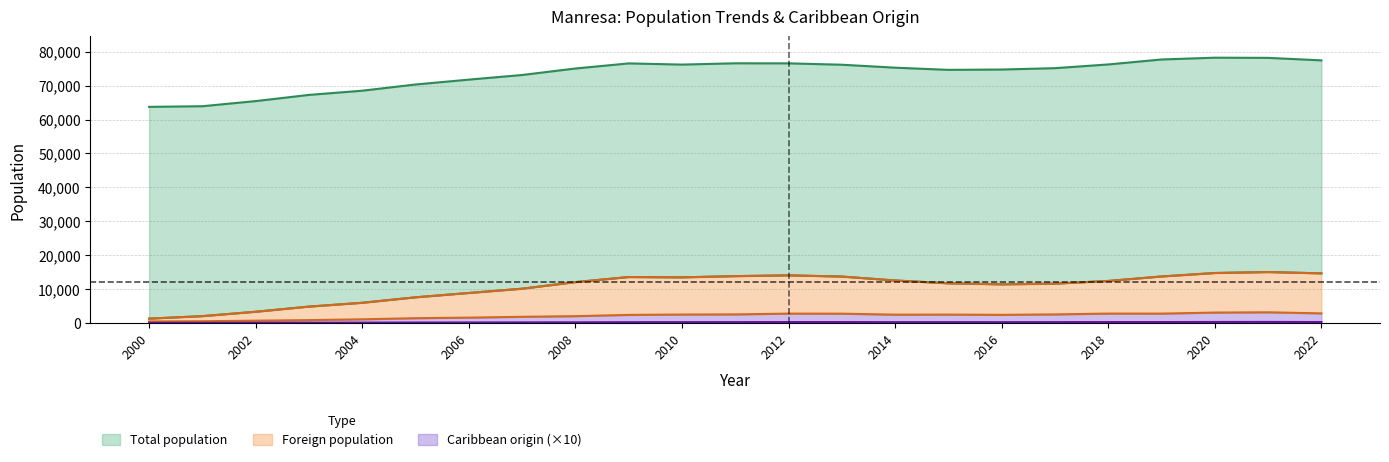

What is the total value across all series at 2009?

90354